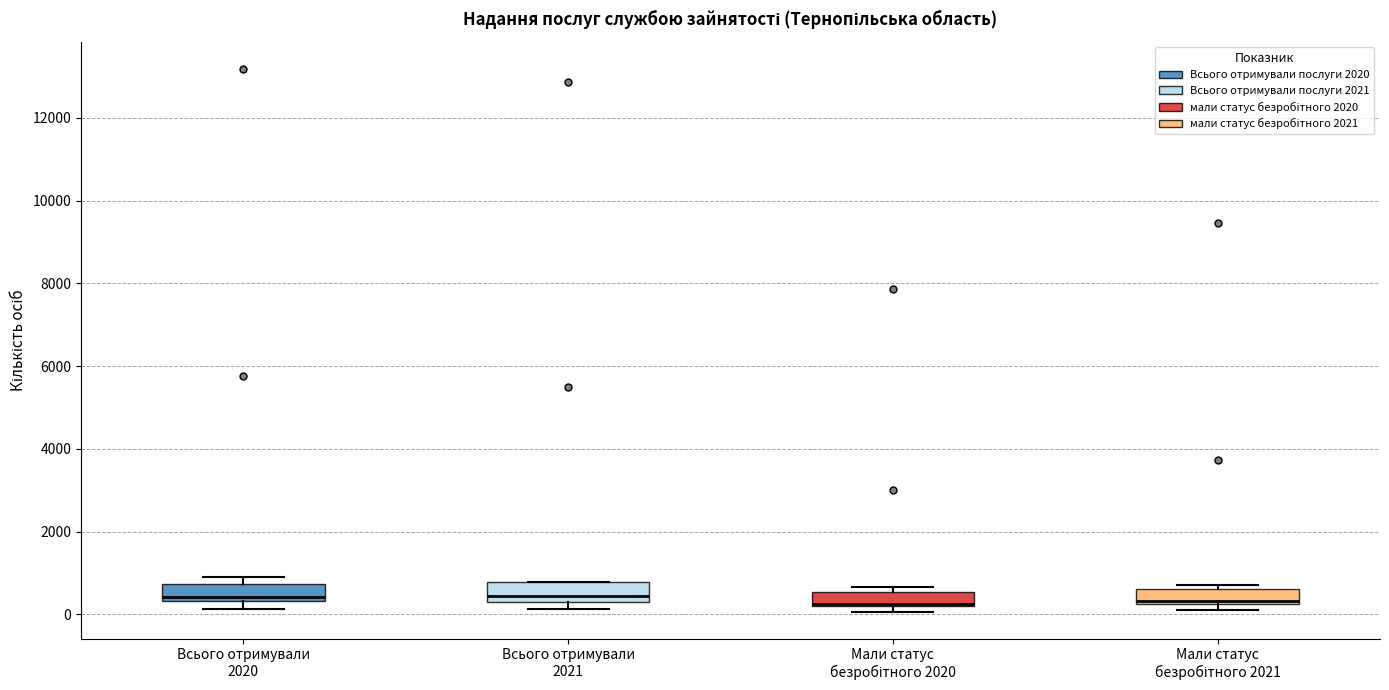

Where is the upper edge of the box for Всього отримували 2021 on the y-axis? The values are not printed on the chart, so give them approximately, as read against the axis.

800